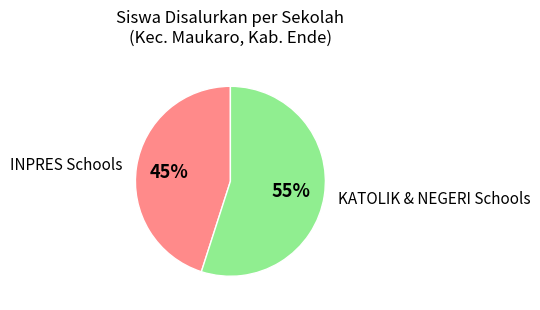

Count the number of slices in the pie.

2